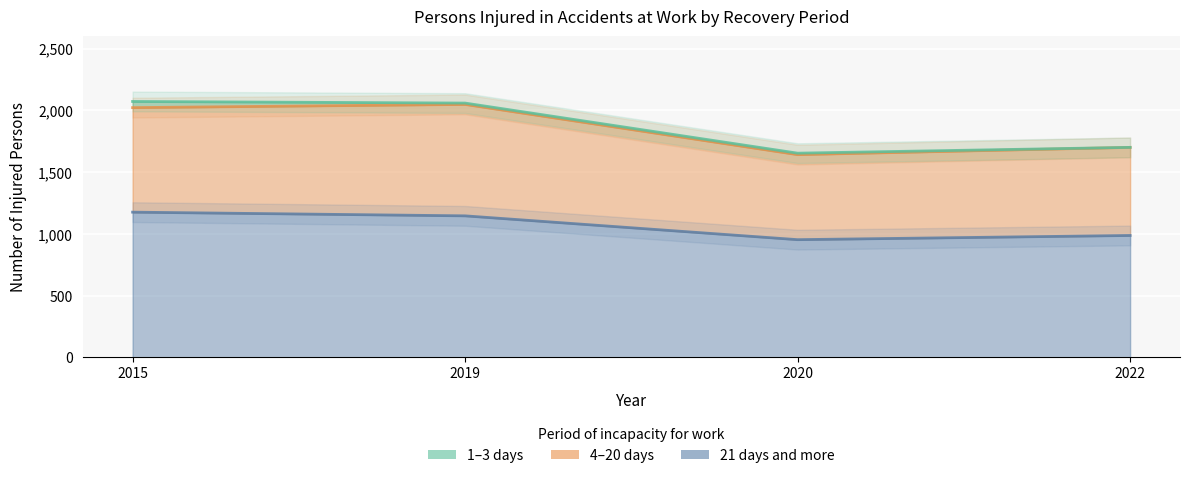

Which category has the lowest value in the 4-20 days series?

2020